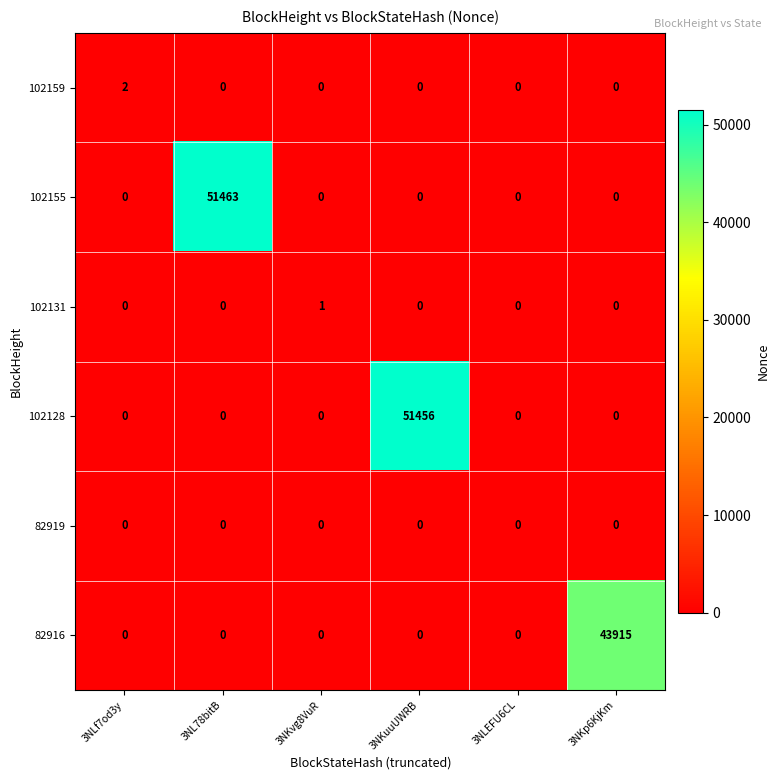

True or false: 82916 has a value of 43915 at 3NKp6KjKm.

True